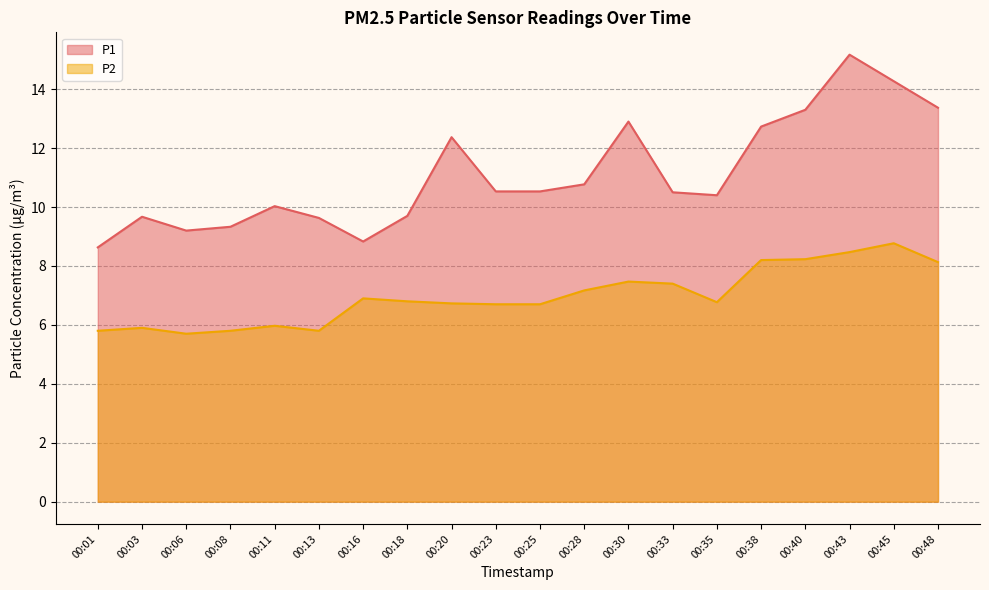

What are all the series names shown in the legend?

P1, P2